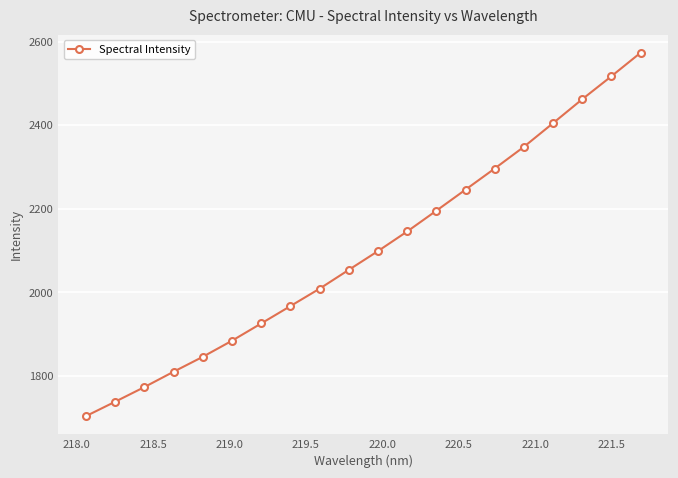

What is the value of the 3rd point from the left?

1772.9